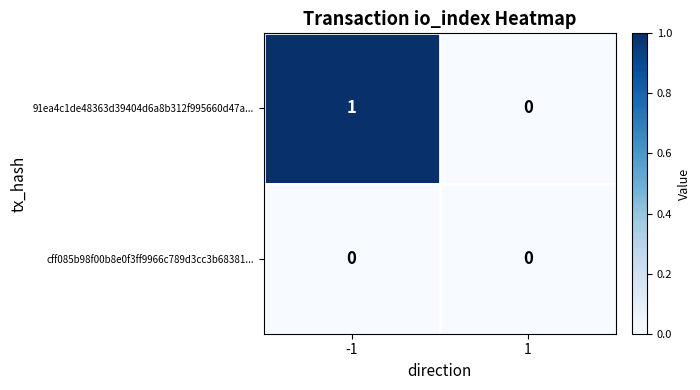

Is it true that 91ea4c1de48363d39404d6a8b312f995660d47a... equals 0 at 1?

True